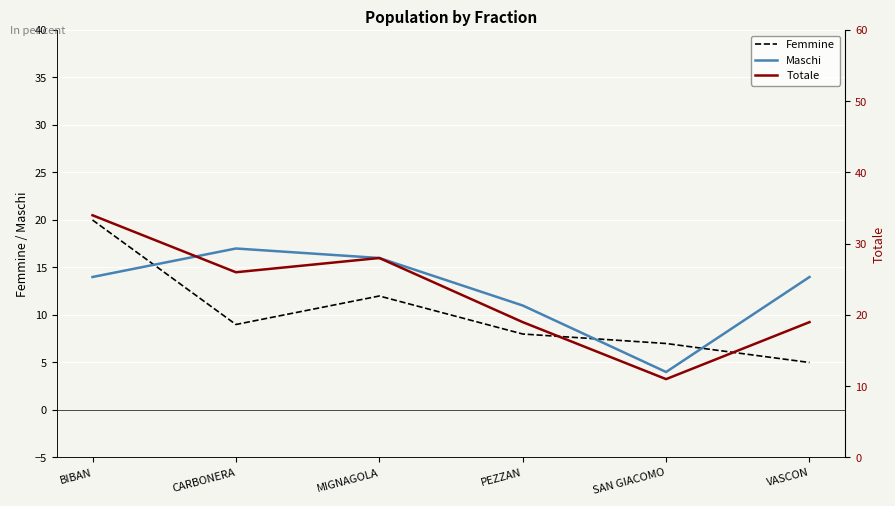

Is it true that Maschi equals 5 at PEZZAN?

False